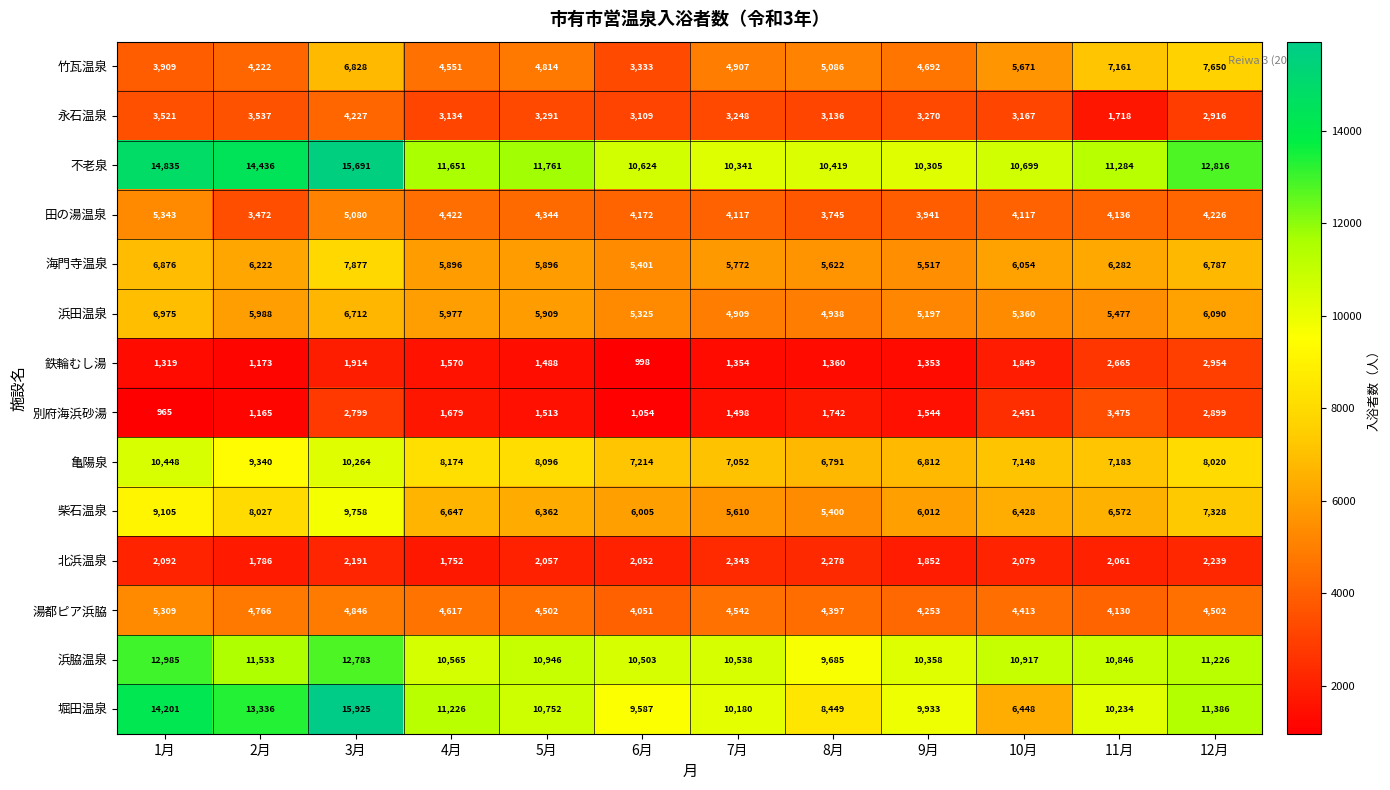

Which series changed the most between 1月 and 4月?

不老泉